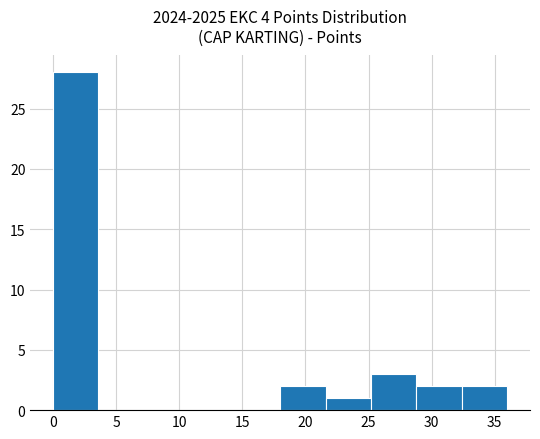

Reading left to right, list every bar in this chart as the range it spans on the x-axis followed by its height. Neither the bar edges nor the heights are printed on the chart, so give them approximately, as read against the axes.

0.0 to 3.6: 28
3.6 to 7.2: 0
7.2 to 10.8: 0
10.8 to 14.4: 0
14.4 to 18.0: 0
18.0 to 21.6: 2
21.6 to 25.2: 1
25.2 to 28.8: 3
28.8 to 32.4: 2
32.4 to 36.0: 2